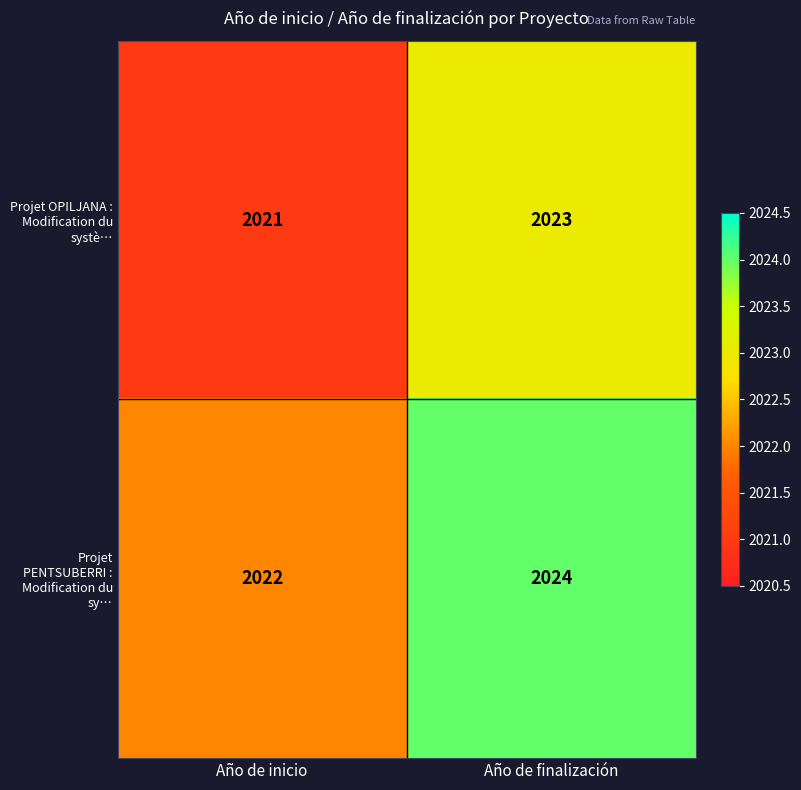

Is the value of Projet PENTSUBERRI : Modification du sy… at Año de finalización greater than the value of Projet OPILJANA : Modification du systè… at Año de inicio?

Yes